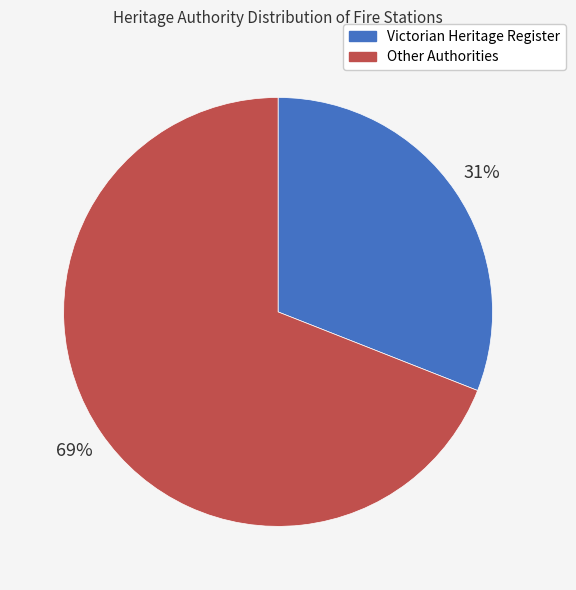

Is there a majority slice in this chart?

Yes